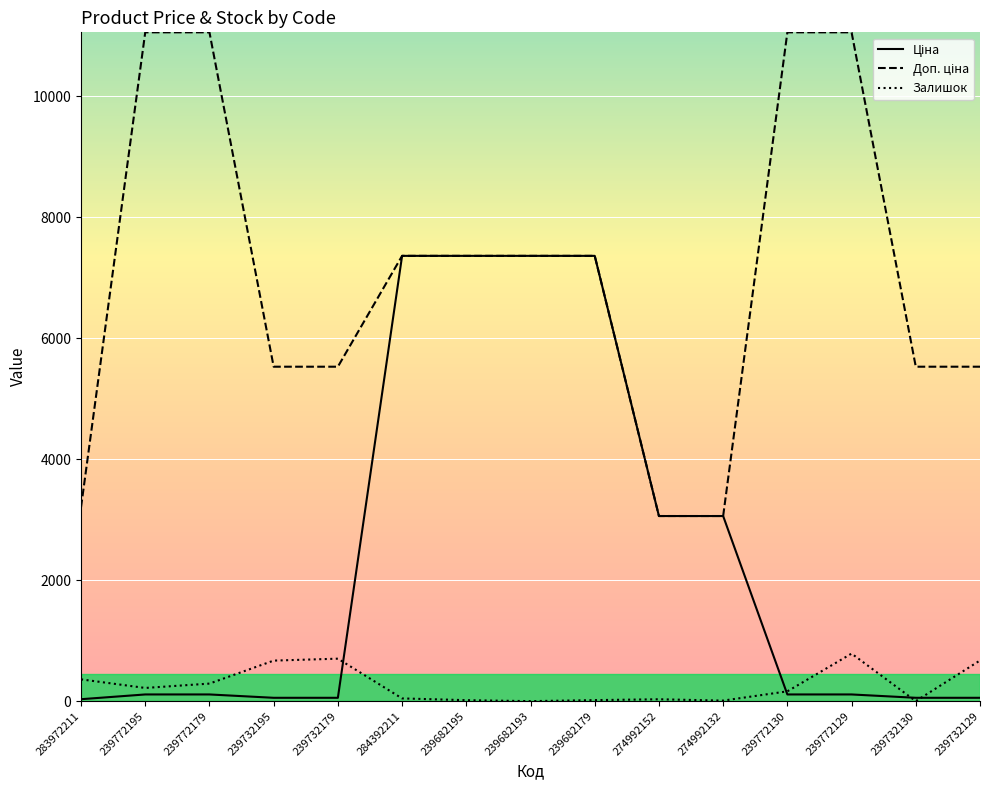

True or false: Залишок has a value of -479.3 at 239682193.

False